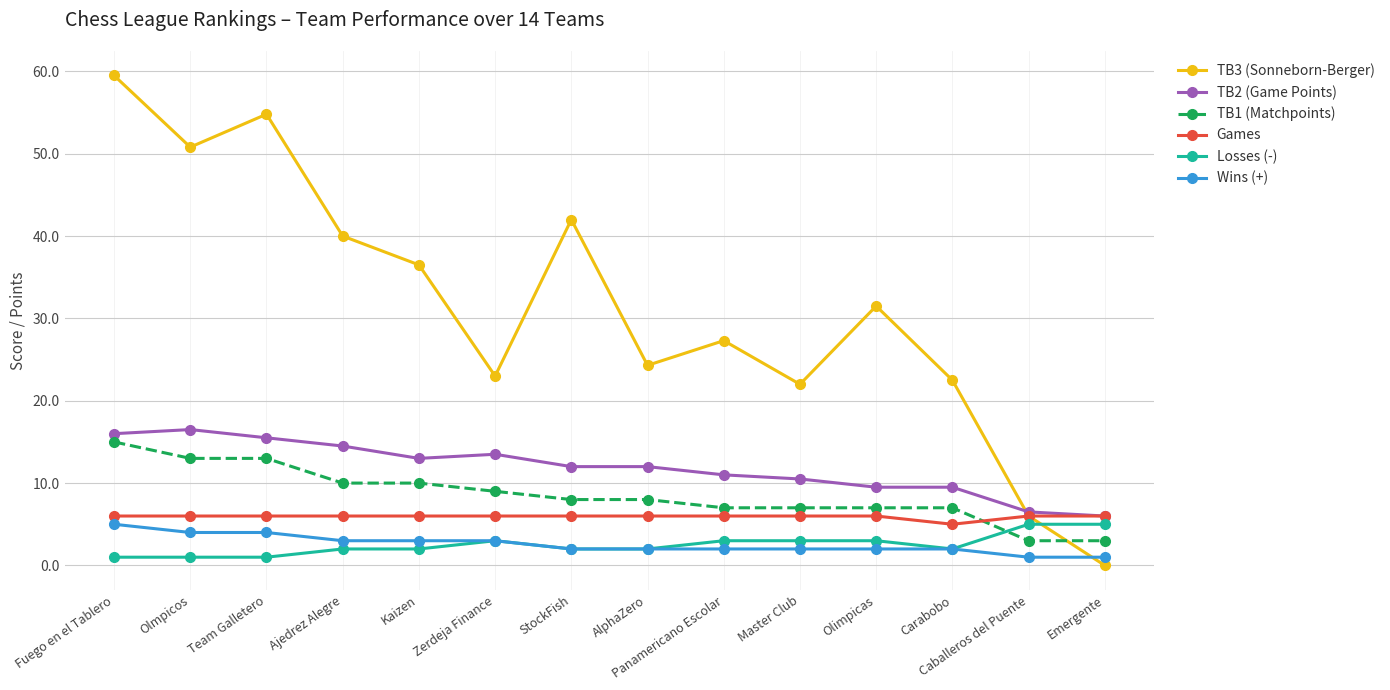

True or false: TB3 (Sonneborn-Berger) has a value of 68.3 at StockFish.

False